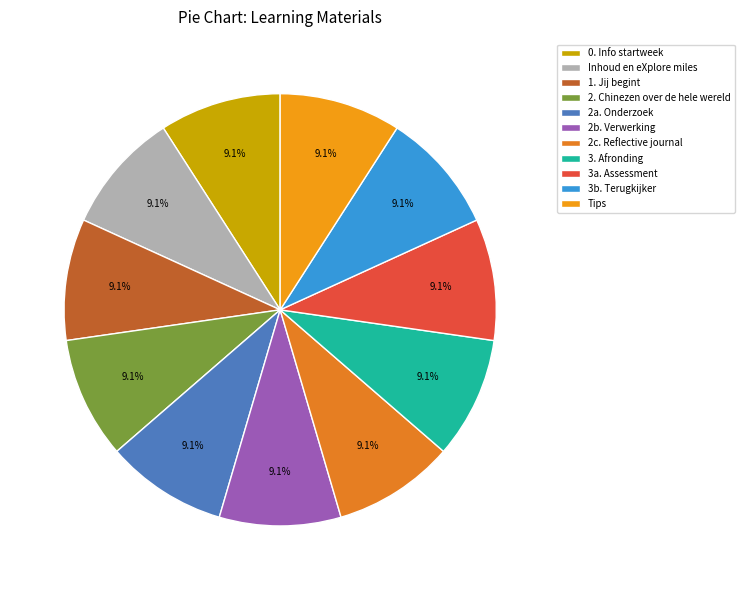

How many segments does this pie chart have?

11